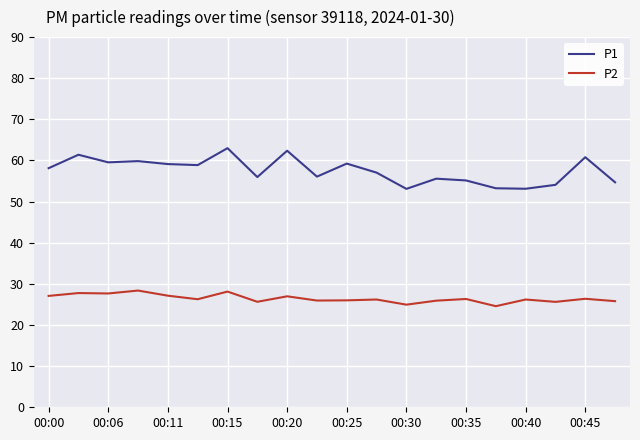

In P1, how many points are lower than both neighbors (excluding endpoints)?

6